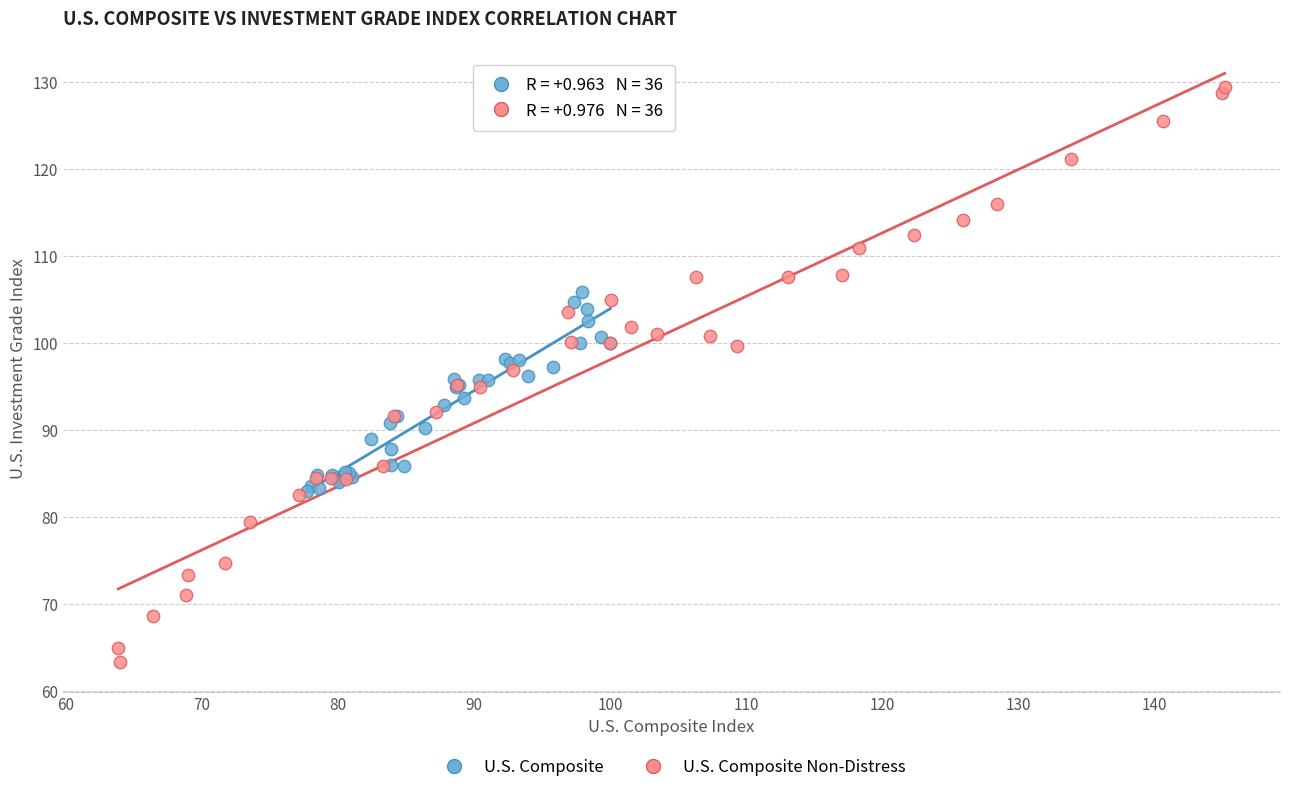

Which series reaches the maximum Y coordinate?

U.S. Composite Non-Distress